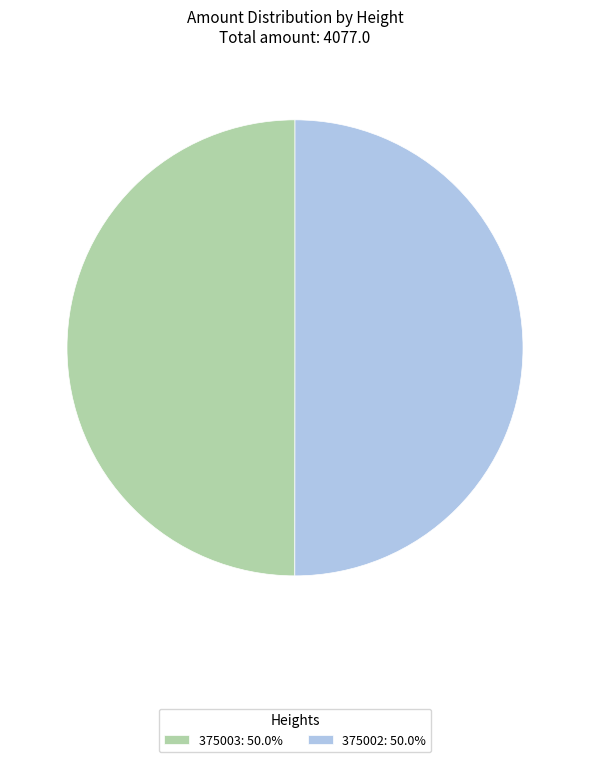

Approximately how many times larger is the value at 375002: 50.0% compared to 375003: 50.0%?

1.0